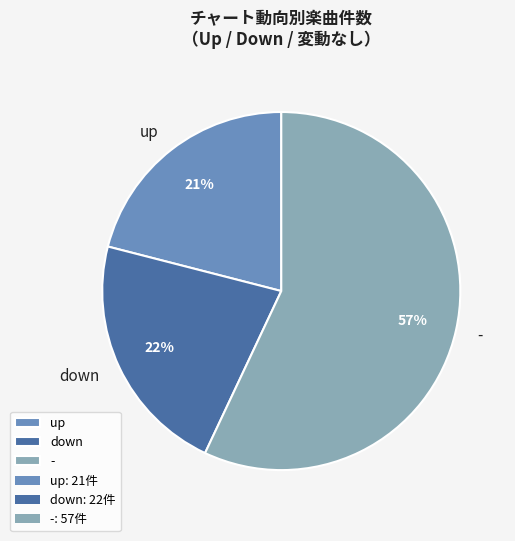

Combined, do down and - account for over 50%?

Yes